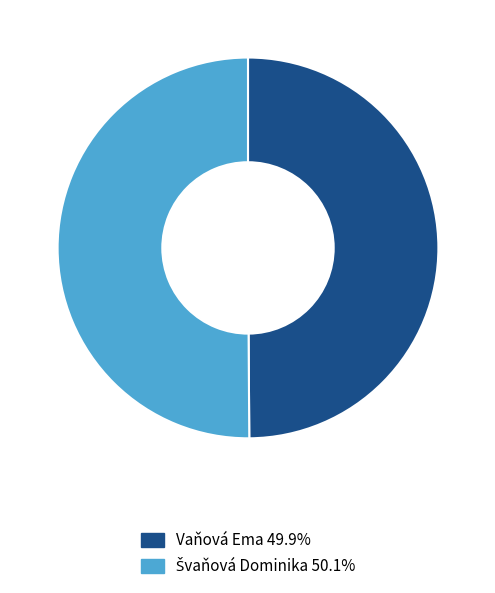

How many slices are in this pie chart?

2